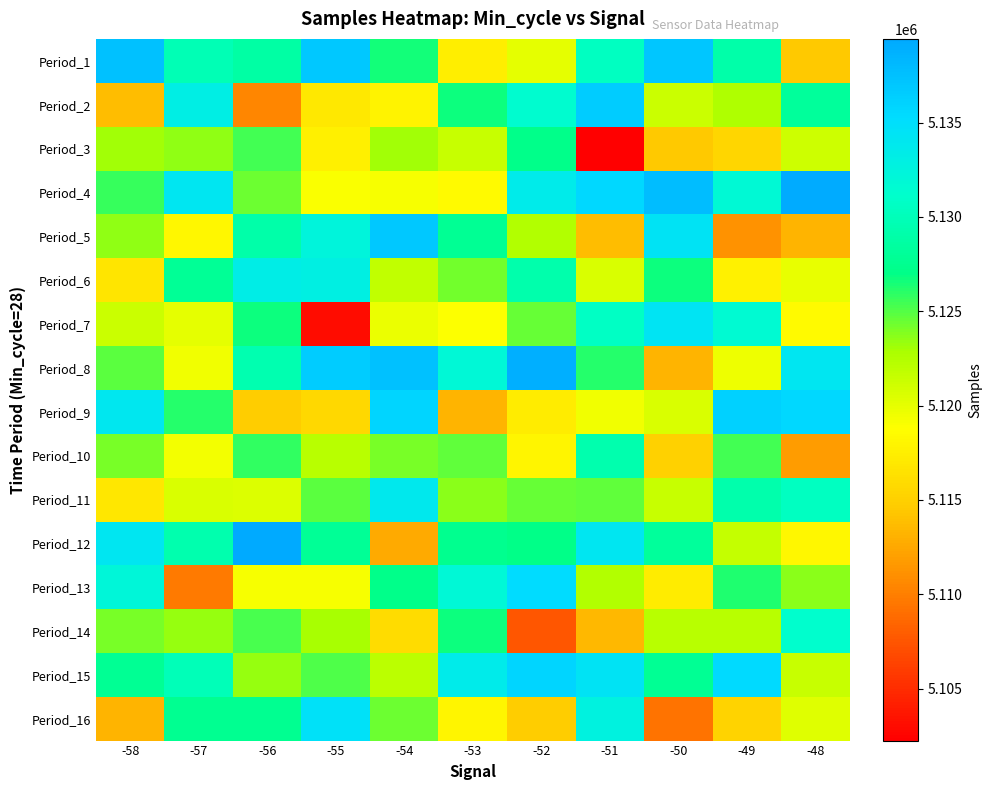

Reading left to right, transcribe all the data shown in this chart.

Period_1: -58=5137526	-57=5129827	-56=5128705	-55=5136912	-54=5126624	-53=5117422	-52=5120008	-51=5130558	-50=5136985	-49=5129026	-48=5114532
Period_2: -58=5113787	-57=5133093	-56=5110440	-55=5116948	-54=5117801	-53=5126691	-52=5131440	-51=5136550	-50=5121279	-49=5122684	-48=5128230
Period_3: -58=5123066	-57=5123577	-56=5125359	-55=5117599	-54=5123042	-53=5121568	-52=5127225	-51=5102242	-50=5114564	-49=5115479	-48=5121277
Period_4: -58=5125742	-57=5134140	-56=5124415	-55=5119094	-54=5119165	-53=5118475	-52=5133521	-51=5135649	-50=5137759	-49=5131748	-48=5139234
Period_5: -58=5123502	-57=5118198	-56=5129097	-55=5132367	-54=5136893	-53=5127803	-52=5122517	-51=5113793	-50=5134370	-49=5111159	-48=5113222
Period_6: -58=5116693	-57=5127826	-56=5133329	-55=5133016	-54=5121737	-53=5124277	-52=5129256	-51=5120665	-50=5126694	-49=5117671	-48=5119849
Period_7: -58=5121290	-57=5120030	-56=5126694	-55=5103069	-54=5119699	-53=5118913	-52=5124511	-51=5130706	-50=5134322	-49=5131677	-48=5118444
Period_8: -58=5124877	-57=5119472	-56=5129542	-55=5136587	-54=5137538	-53=5131999	-52=5138929	-51=5126166	-50=5113219	-49=5119606	-48=5134138
Period_9: -58=5133975	-57=5126167	-56=5114874	-55=5115713	-54=5135831	-53=5113265	-52=5117255	-51=5119486	-50=5120662	-49=5136148	-48=5135556
Period_10: -58=5124078	-57=5119387	-56=5125842	-55=5122184	-54=5124123	-53=5124725	-52=5118006	-51=5129291	-50=5115132	-49=5125381	-48=5111815
Period_11: -58=5116886	-57=5120584	-56=5120459	-55=5124871	-54=5133791	-53=5123650	-52=5124476	-51=5124671	-50=5121523	-49=5129171	-48=5130462
Period_12: -58=5134101	-57=5129292	-56=5139442	-55=5127925	-54=5112641	-53=5127400	-52=5126995	-51=5134197	-50=5128112	-49=5121602	-48=5118134
Period_13: -58=5132163	-57=5109764	-56=5119211	-55=5119124	-54=5127163	-53=5131934	-52=5135237	-51=5122530	-50=5117347	-49=5126232	-48=5123706
Period_14: -58=5124176	-57=5123425	-56=5125341	-55=5122988	-54=5116028	-53=5126782	-52=5107503	-51=5113493	-50=5122195	-49=5122211	-48=5131235
Period_15: -58=5127712	-57=5129924	-56=5123430	-55=5125083	-54=5122111	-53=5133584	-52=5135831	-51=5134497	-50=5127728	-49=5135469	-48=5121553
Period_16: -58=5113155	-57=5127536	-56=5127627	-55=5134711	-54=5124467	-53=5118079	-52=5114871	-51=5132729	-50=5109298	-49=5115218	-48=5120304